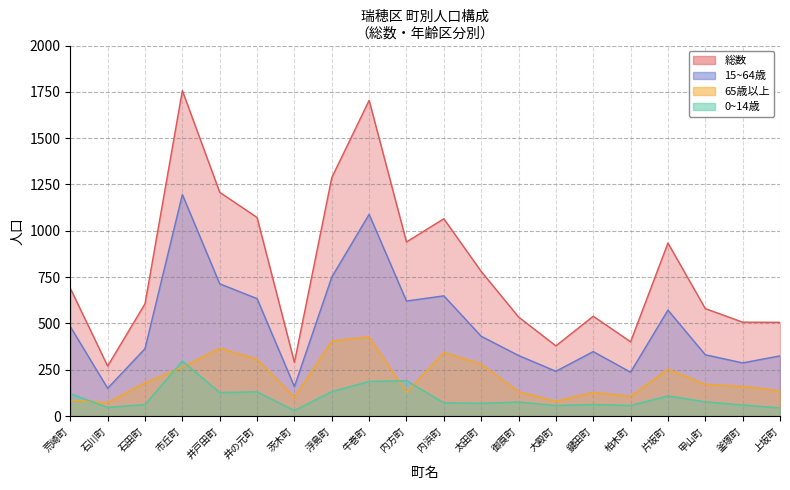

What value does the 15~64歳 series have at 内浜町?

649